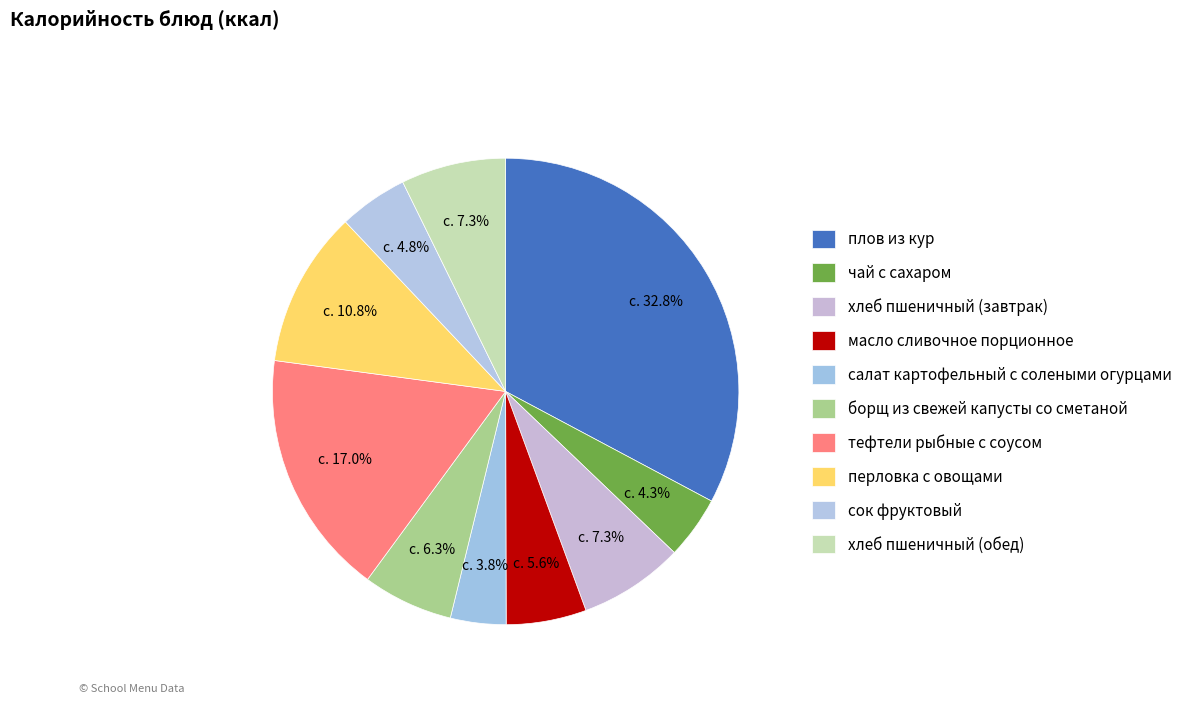

Rank the categories by value from lowest to highest.

салат картофельный с солеными огурцами, чай с сахаром, сок фруктовый, масло сливочное порционное, борщ из свежей капусты со сметаной, хлеб пшеничный (завтрак), хлеб пшеничный (обед), перловка с овощами, тефтели рыбные с соусом, плов из кур